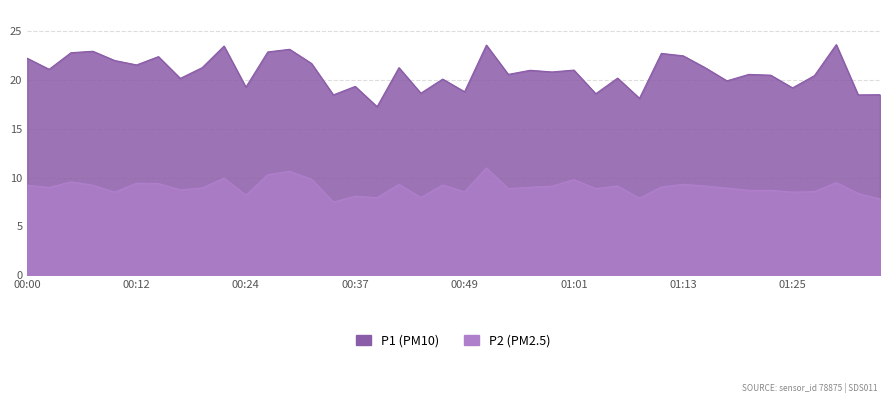

Which series has the largest total across all categories?

P1